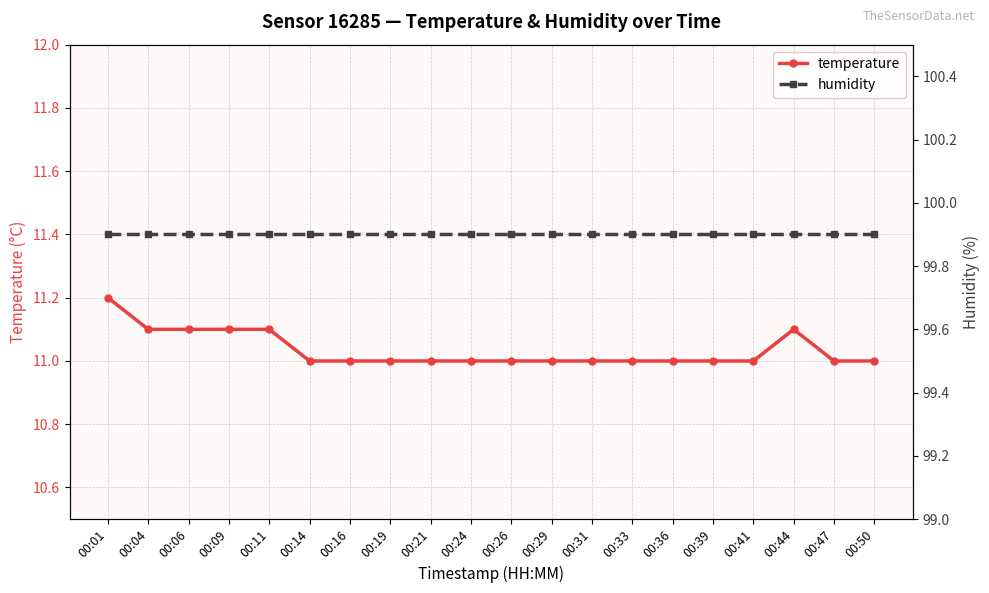

Where is humidity nearest to the value 99?

00:01